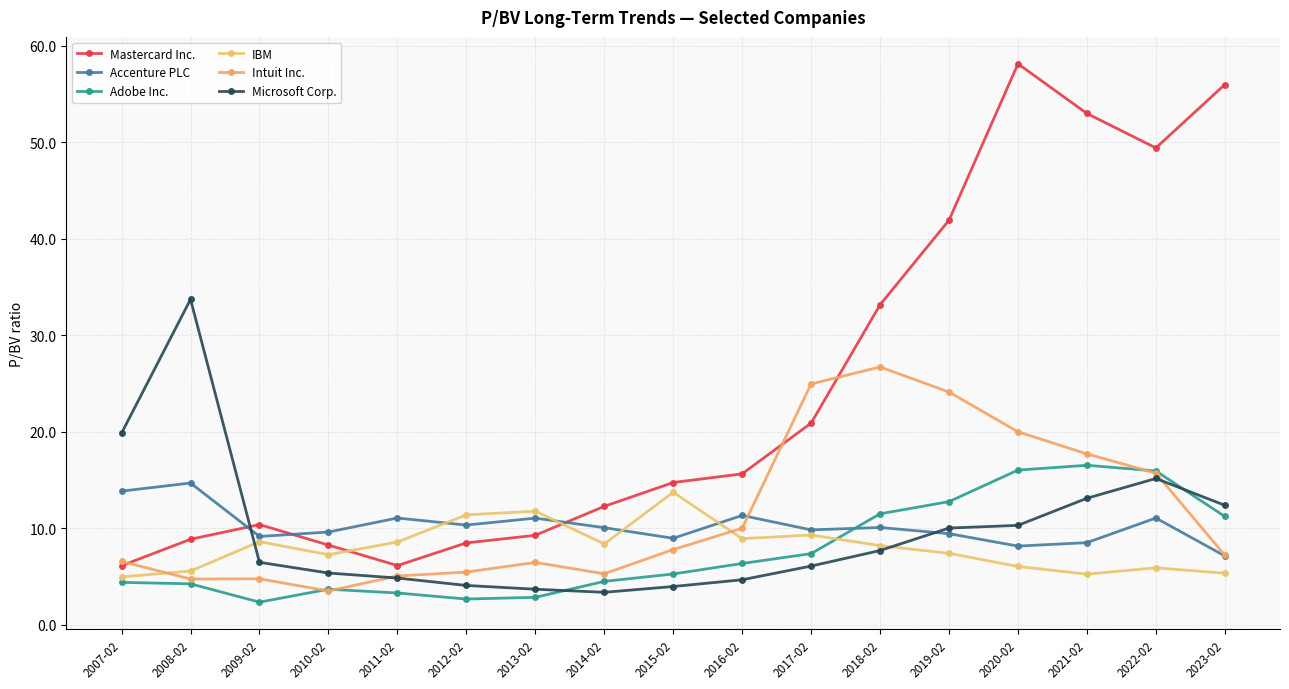

Is this an area chart (filled region under the line)?

No